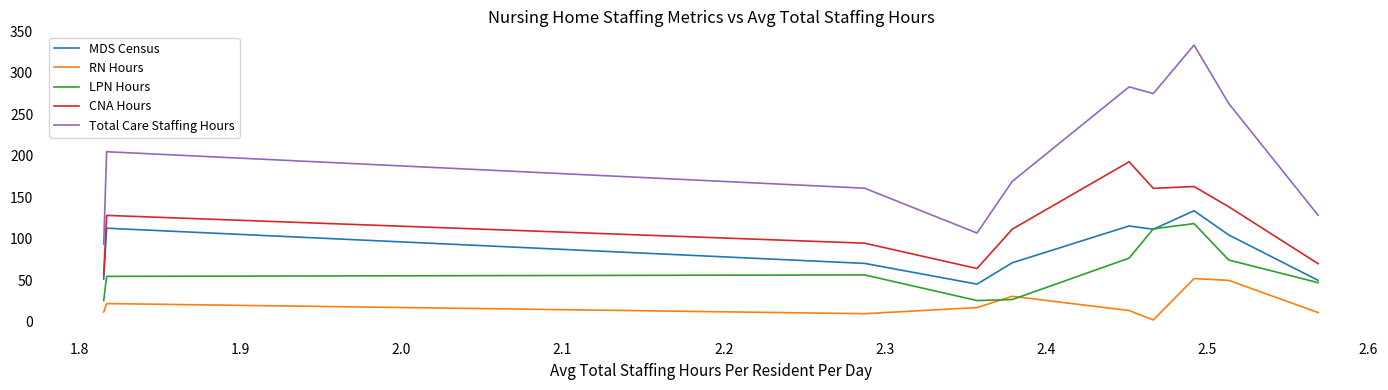

How many series are shown in this chart?

5